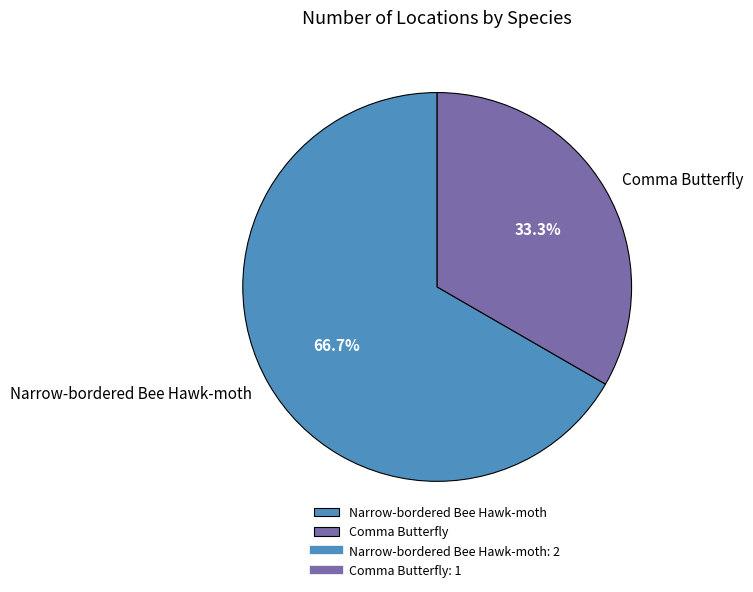

What is the smallest slice in the pie chart?

Comma Butterfly